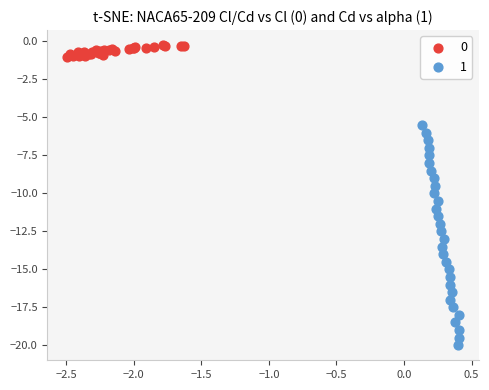

What are all the series names shown in the legend?

0, 1